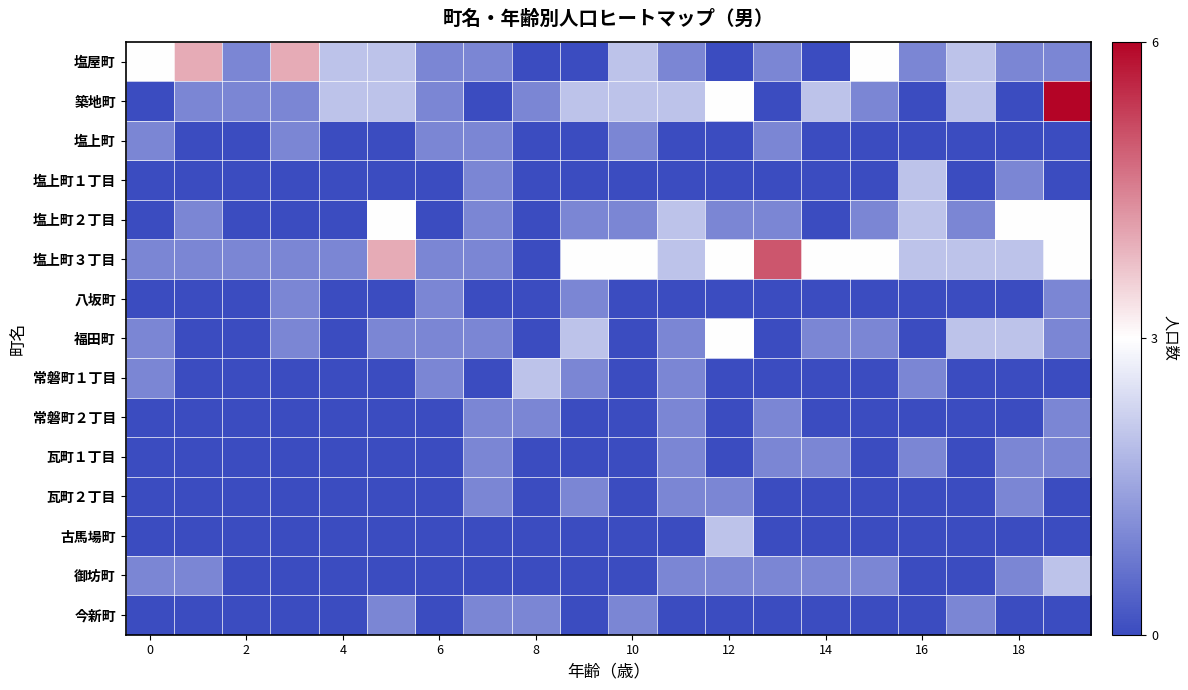

At which category does the chart reach its minimum across all series?

8